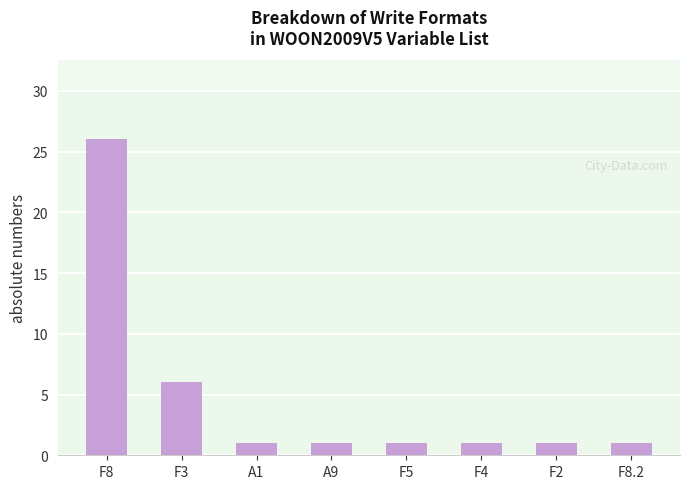

The chart shows a value of 6 at F3. True or false?

True